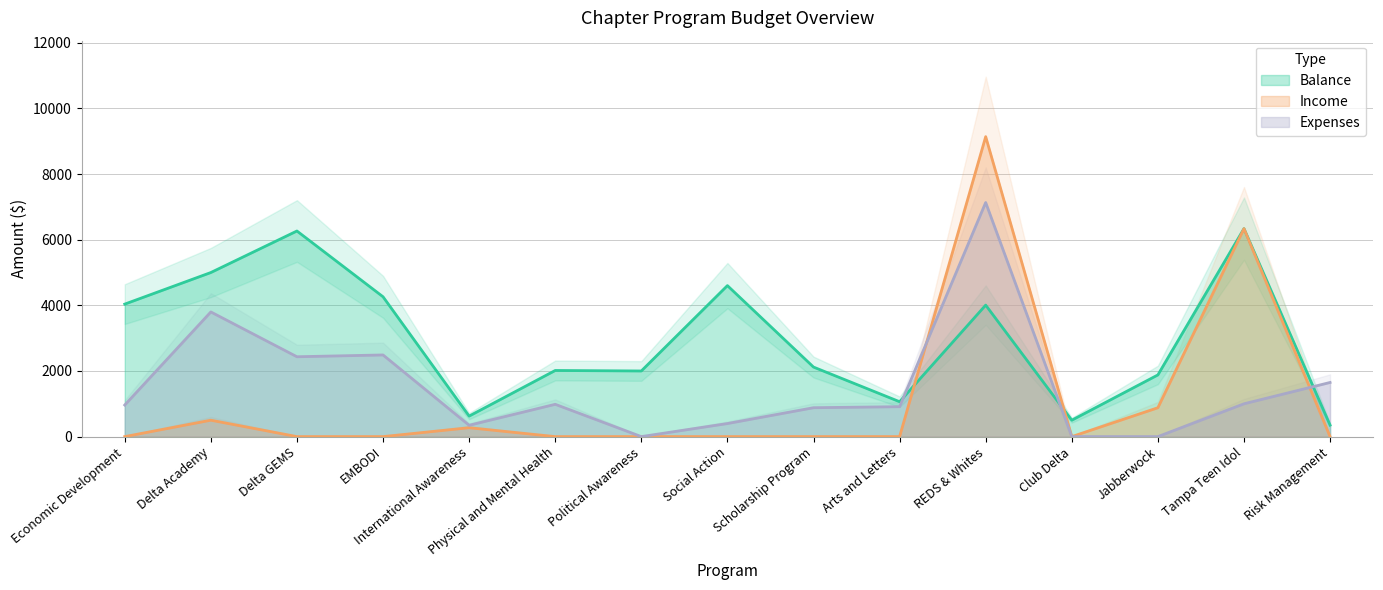

At which category does Expenses reach its first local peak?

Delta Academy